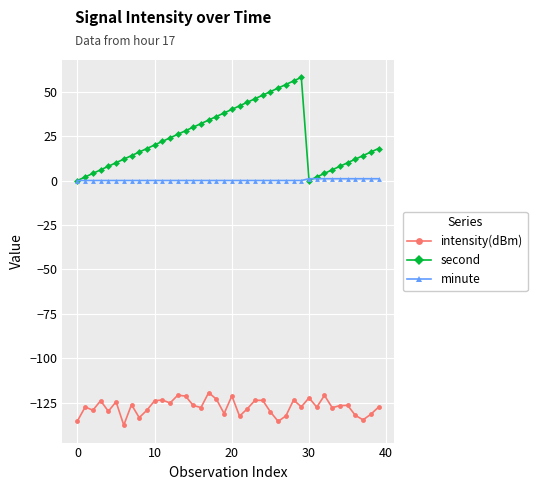

What is the smallest value displayed?

-137.6